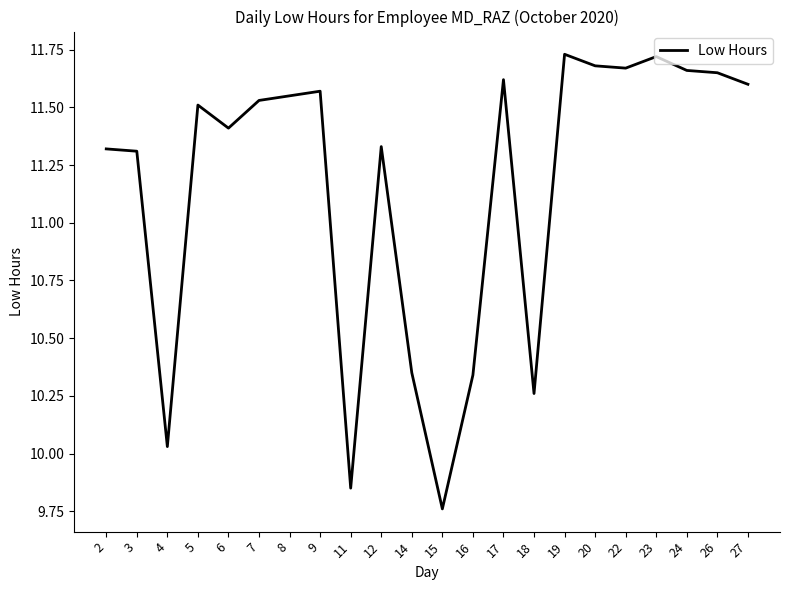

Where is the data nearest to the value 10?

4